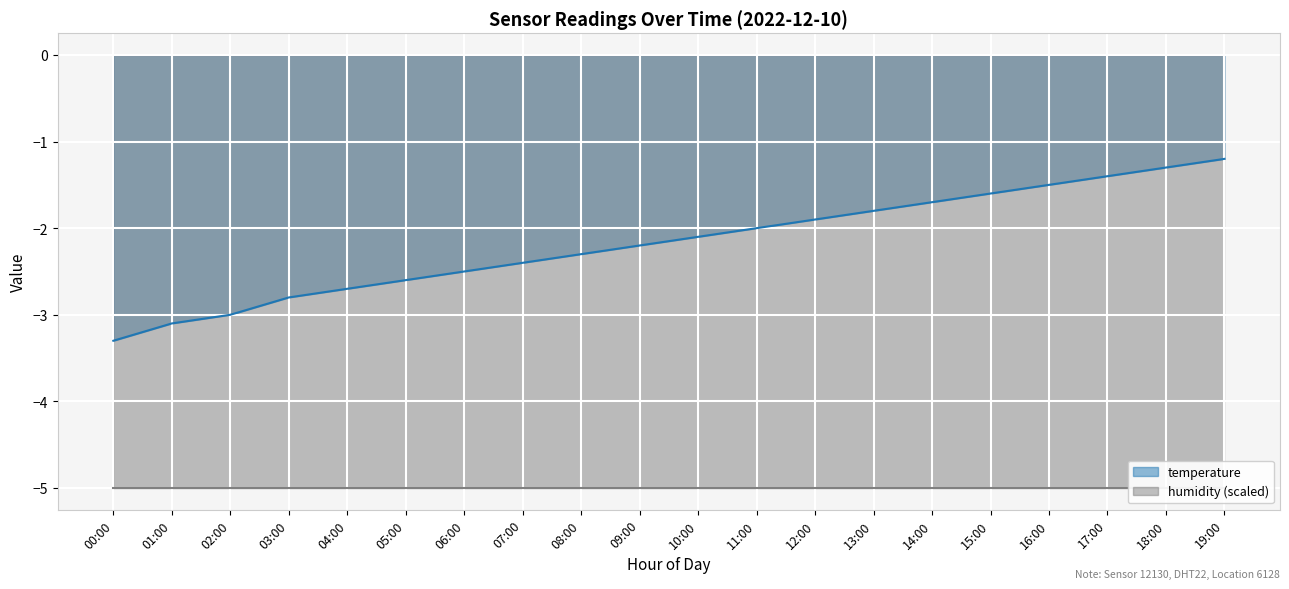

Where is the data nearest to the value -2?

11:00